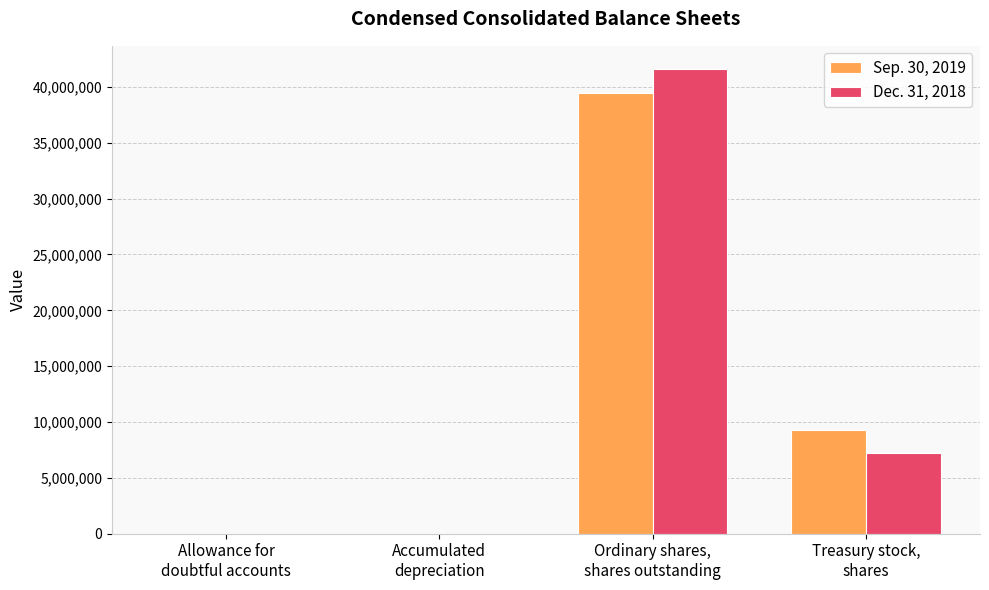

What is the sum of all Sep. 30, 2019 values?

48800634.1